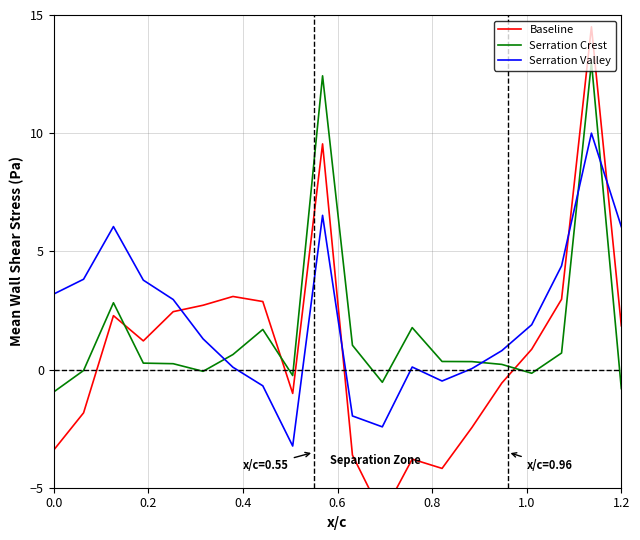

True or false: Serration Crest and Serration Valley intersect in this chart.

True